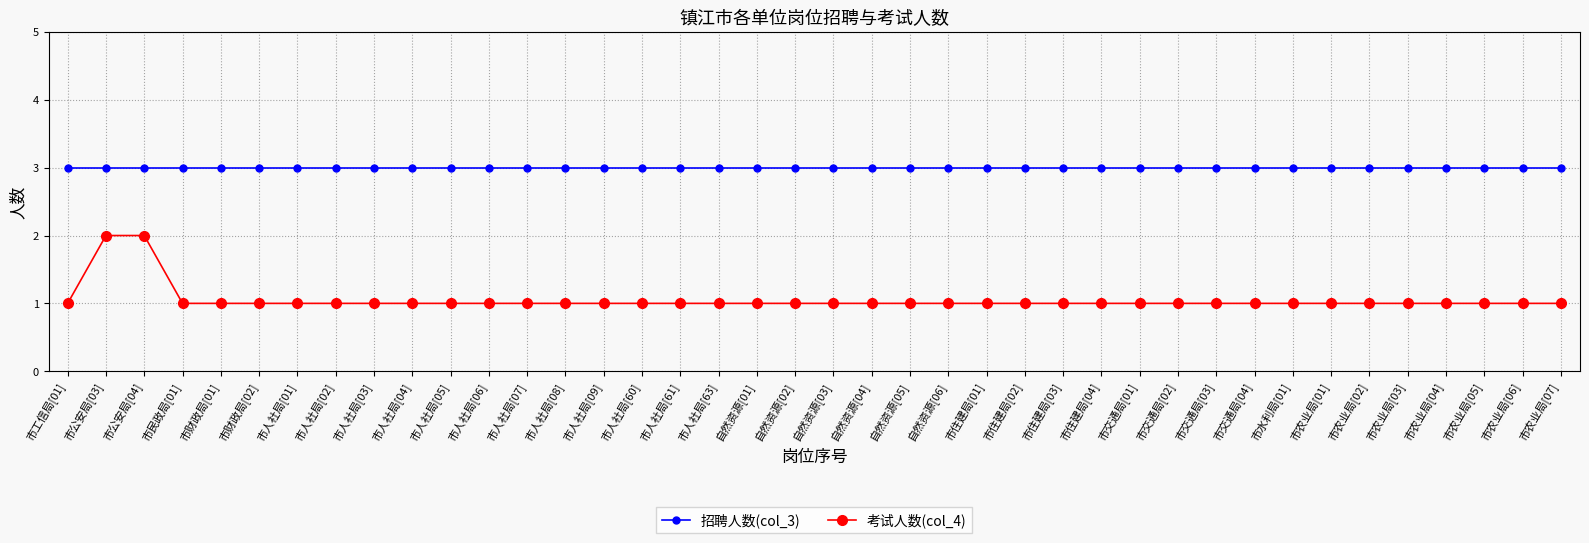

Which series has the widest spread of values?

考试人数(col_4)